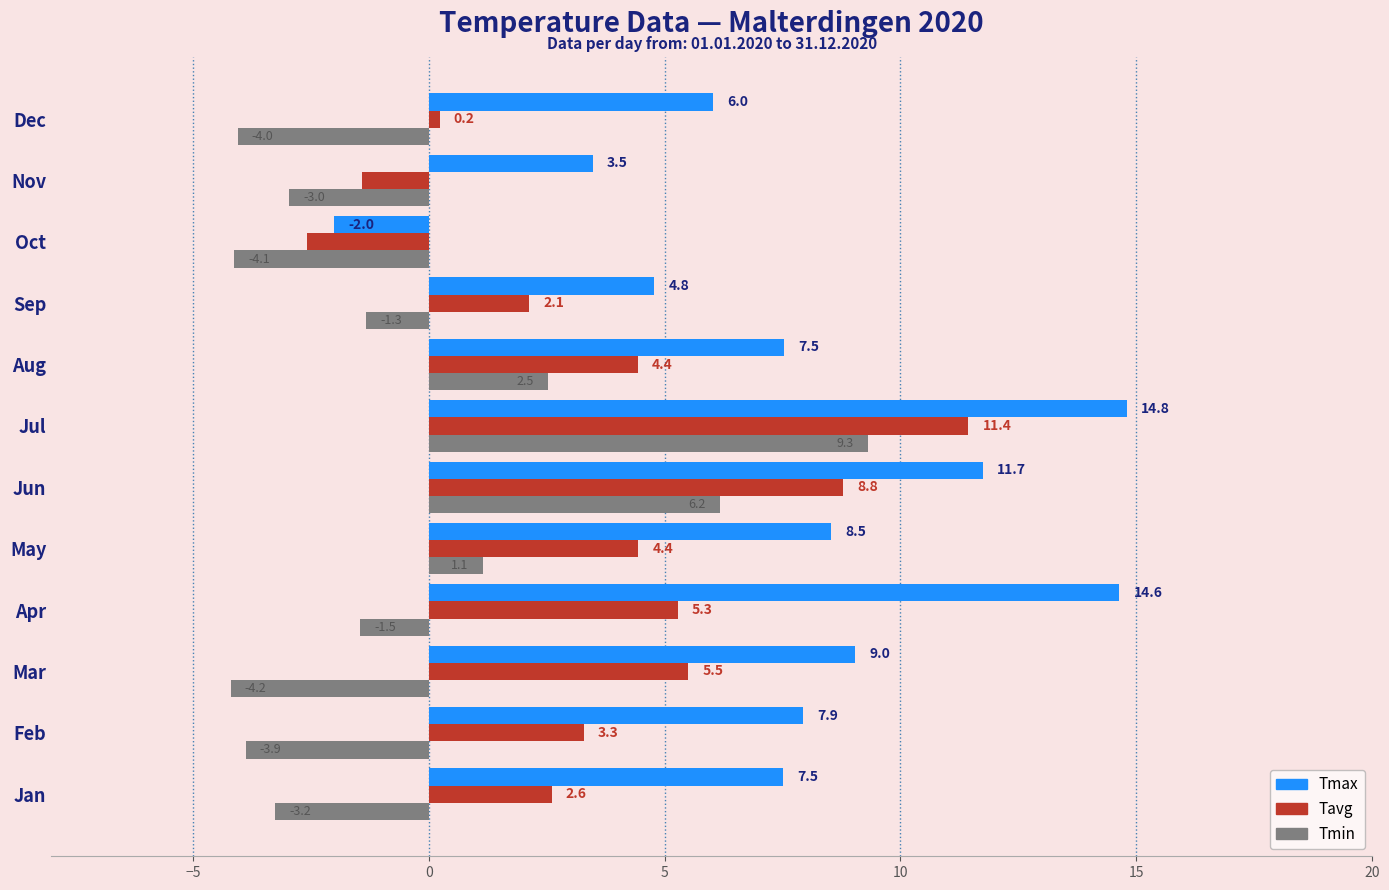

Which series has the largest range (max minus min)?

Tmax